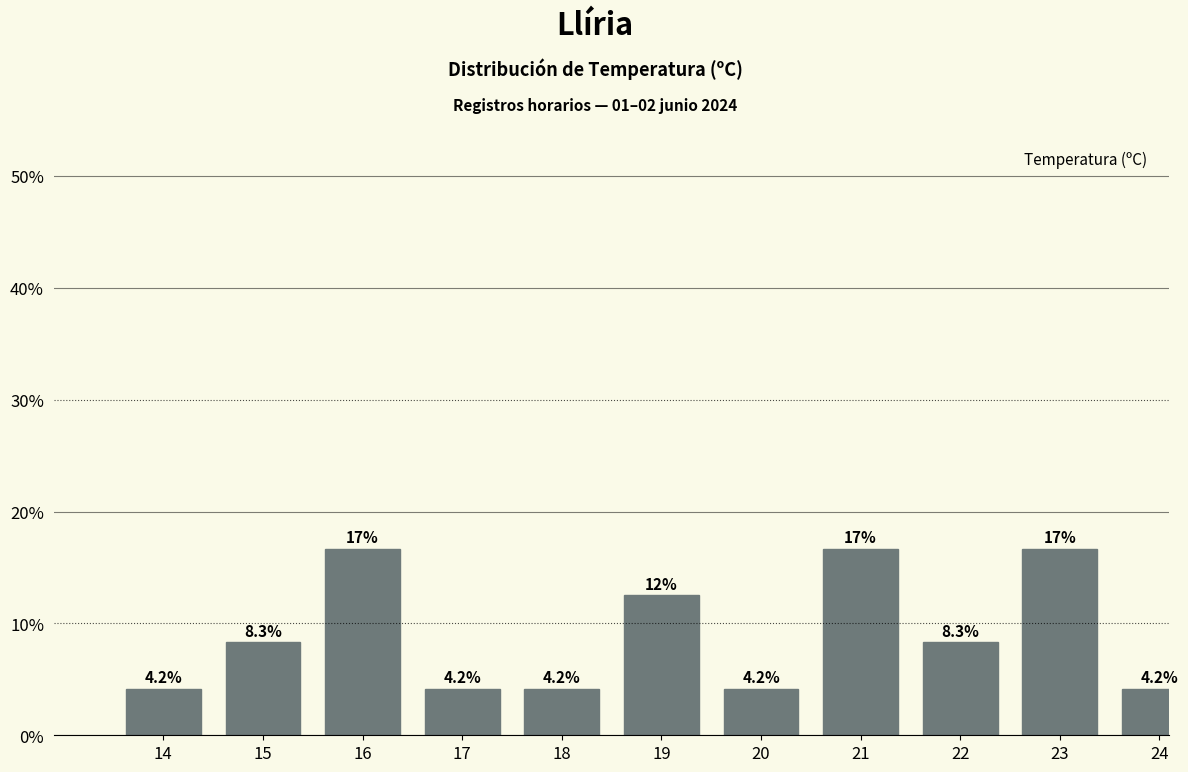

Reading left to right, extract all data points from this chart.

14=4.2	15=8.3	16=16.7	17=4.2	18=4.2	19=12.5	20=4.2	21=16.7	22=8.3	23=16.7	24=4.2